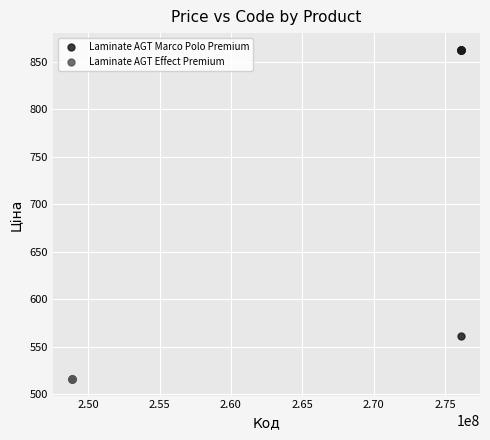

Which series contains the highest Y value?

Laminate AGT Marco Polo Premium